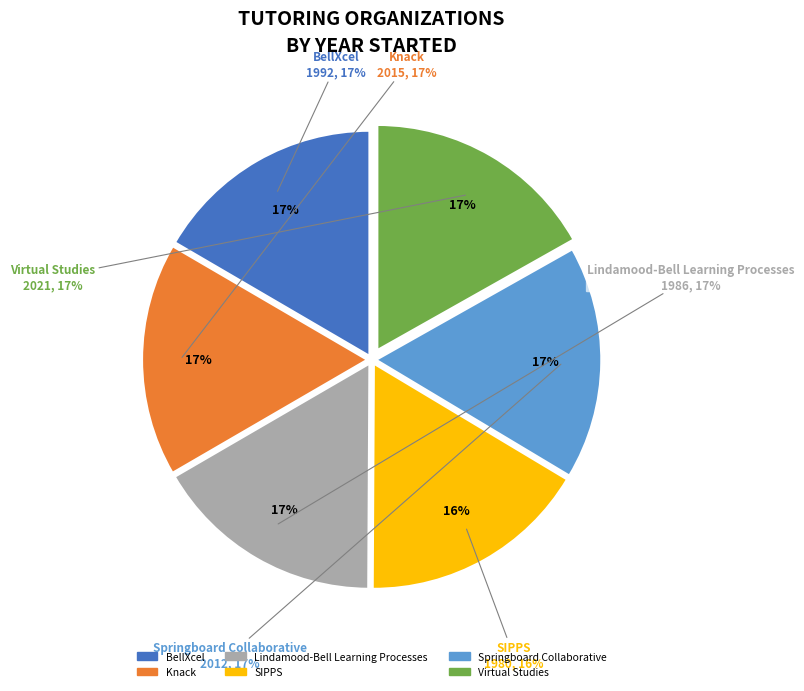

Which category has the biggest portion of the pie?

Virtual Studies